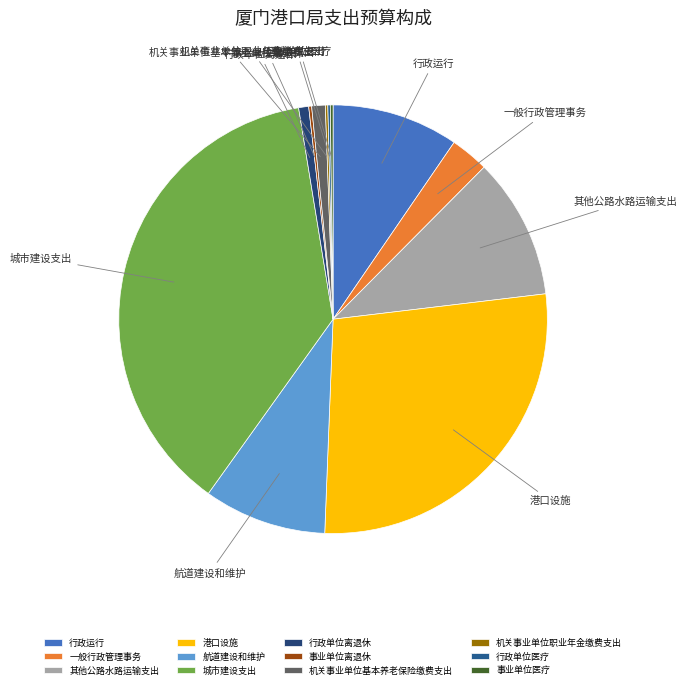

Is there any slice that represents more than half of the pie?

No